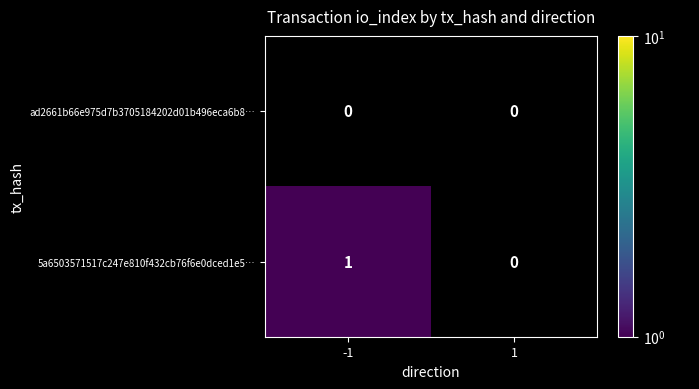

Reading left to right, transcribe all the data shown in this chart.

ad2661b66e975d7b3705184202d01b496eca6b8…: 0	0
5a6503571517c247e810f432cb76f6e0dced1e5…: 1	0